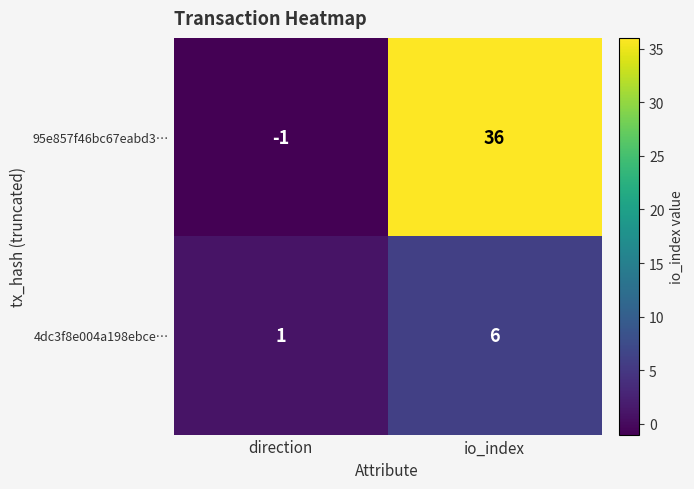

At which category does the chart reach its minimum across all series?

direction